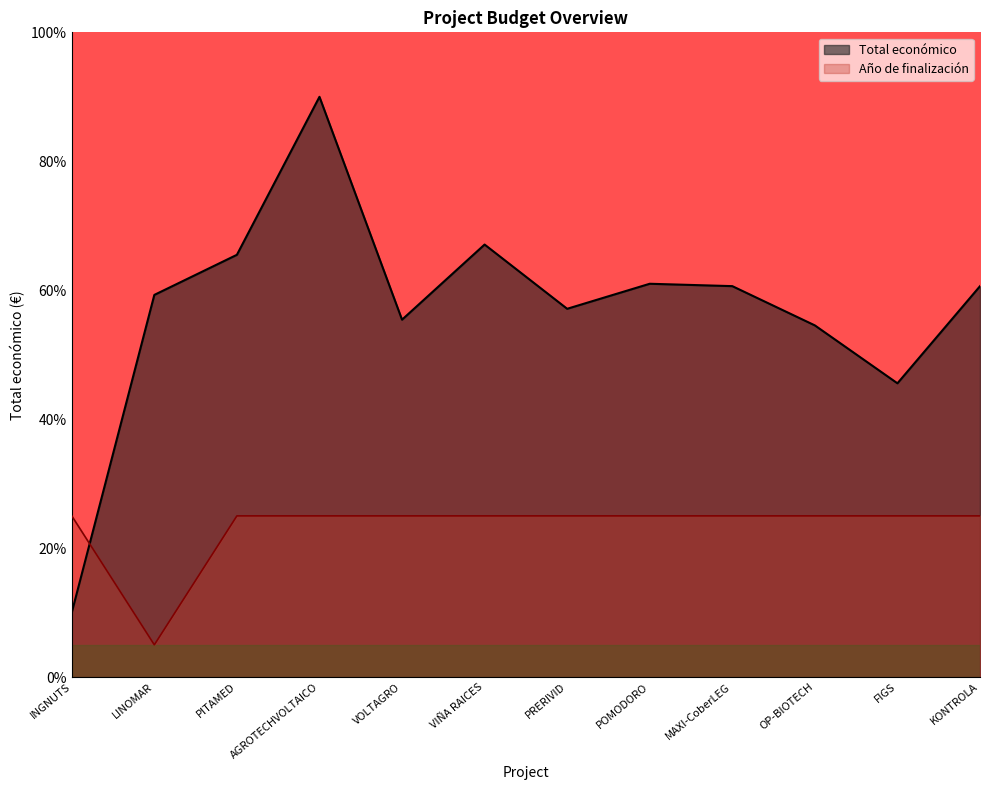

What is the label of the 3rd point from the right?

OP-BIOTECH